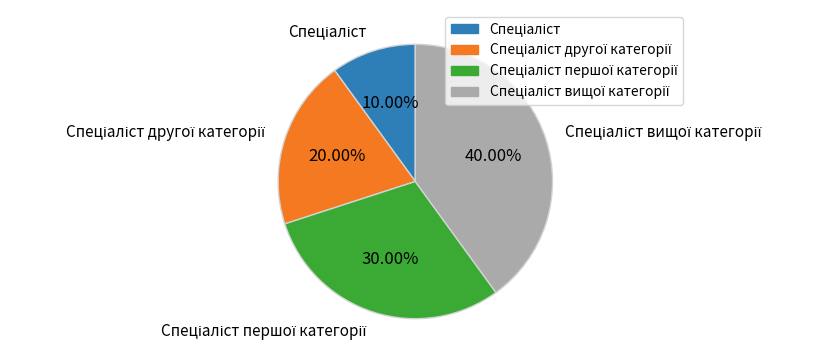

Is there a majority slice in this chart?

No